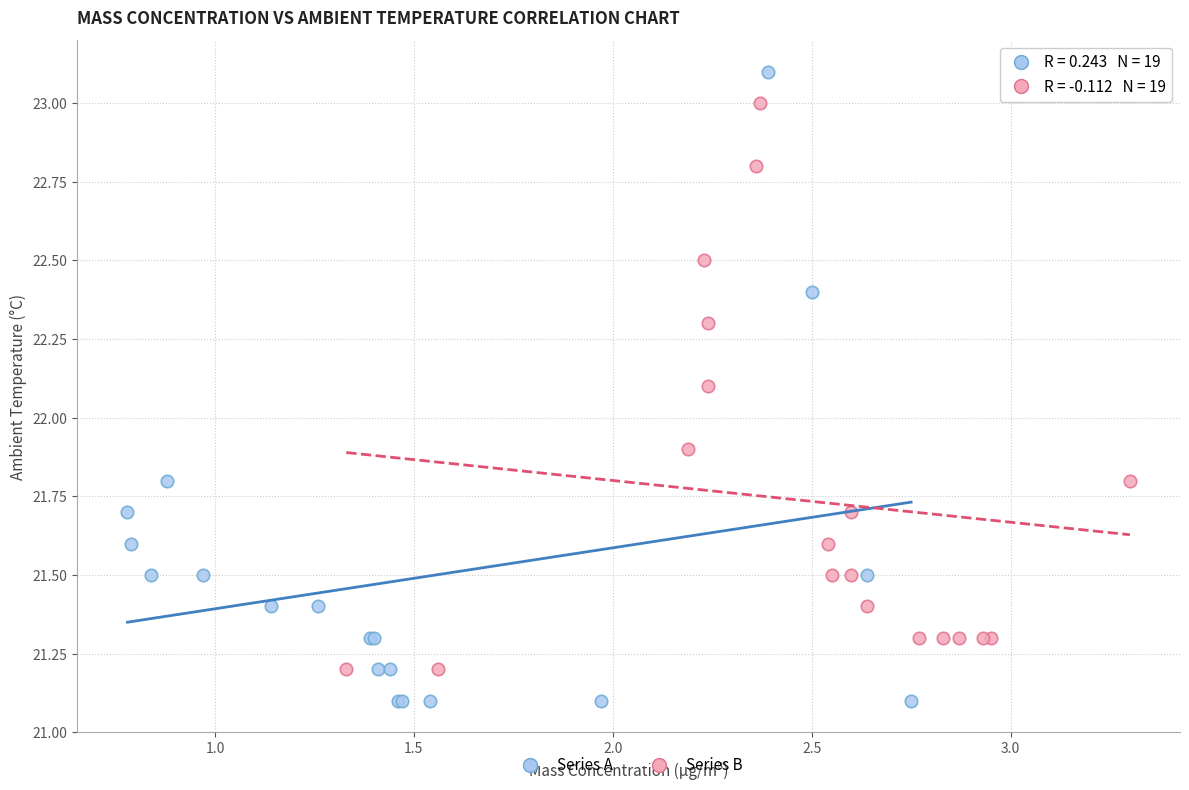

Which series has the widest spread of Y values?

Series A